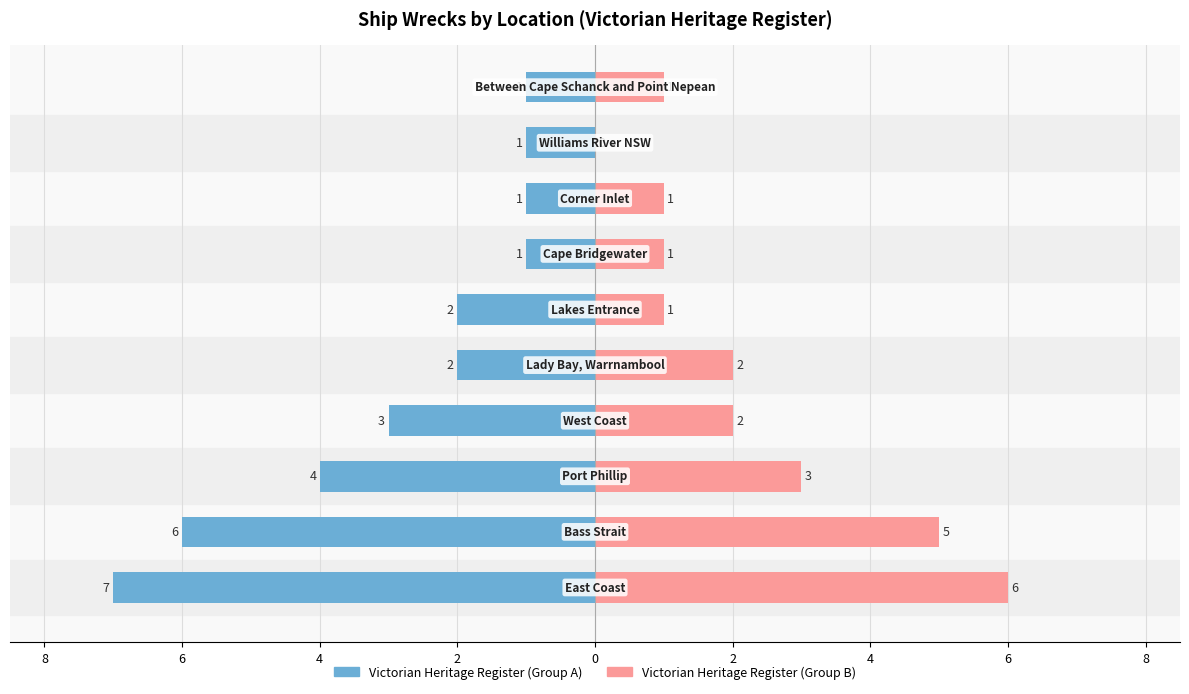

Reading left to right, transcribe all the data shown in this chart.

VHR Count (Est. 1): 10=-7	8=-6	6=-4	4=-3	2=-2	0=-2	2=-1	4=-1	6=-1	8=-1
VHR Count (Est. 2): 10=6	8=5	6=3	4=2	2=2	0=1	2=1	4=1	6=0	8=1